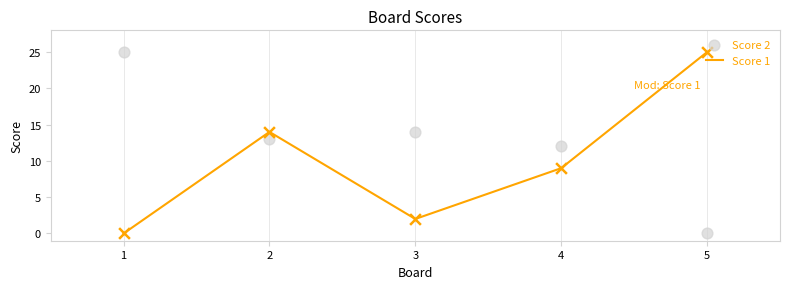

Is the value of Score 2 at 3 greater than the value of Score 1 at 3?

Yes